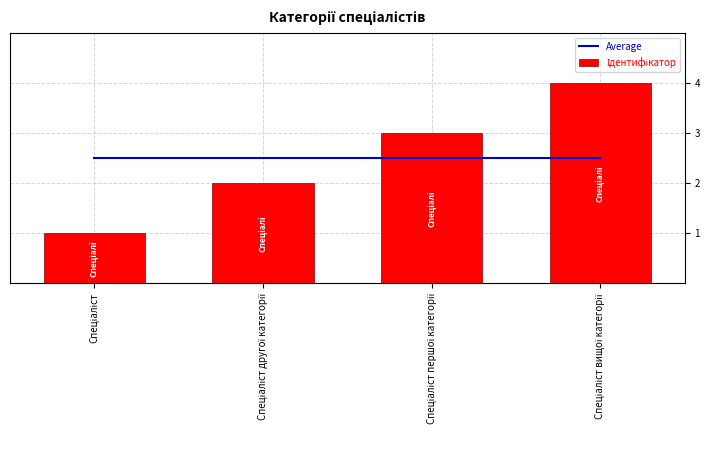

What is the maximum value shown in the chart?

4.0